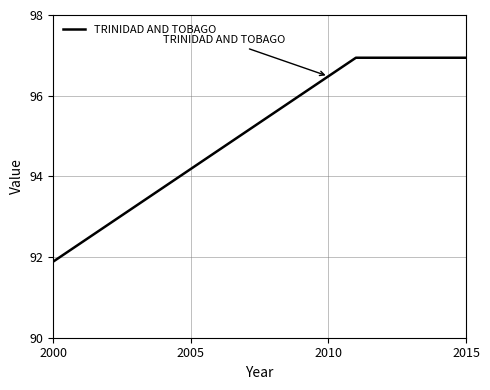

What is the difference between the maximum and minimum values?

5.1